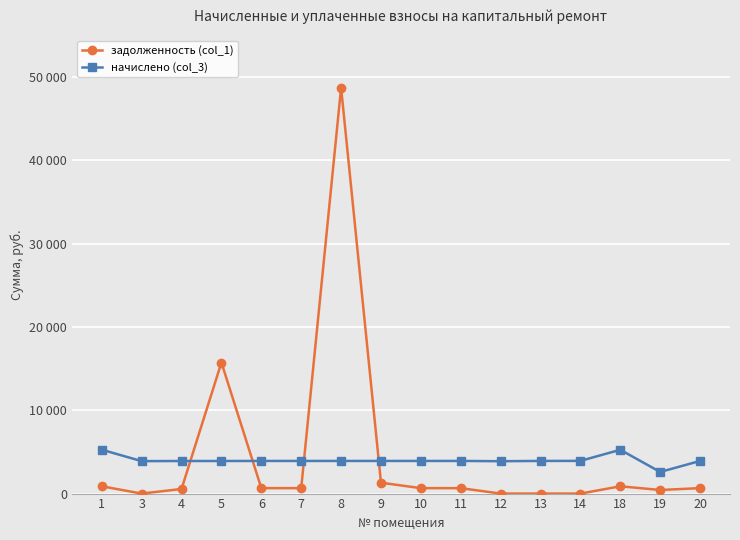

Which series changed the most between 10 and 13?

задолженность (col_1)